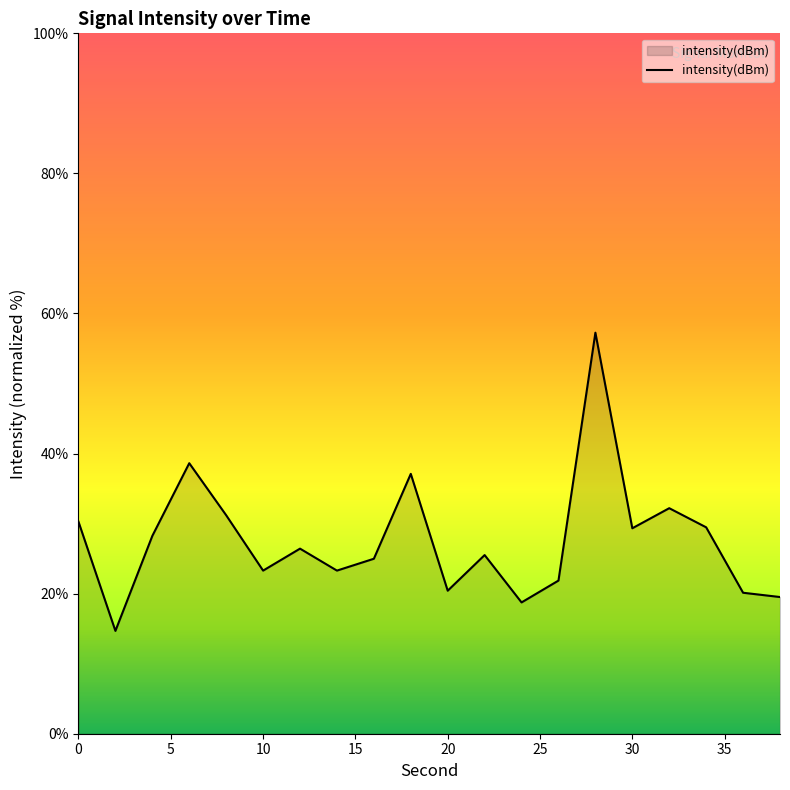

What is the difference between the maximum and minimum values?

42.6